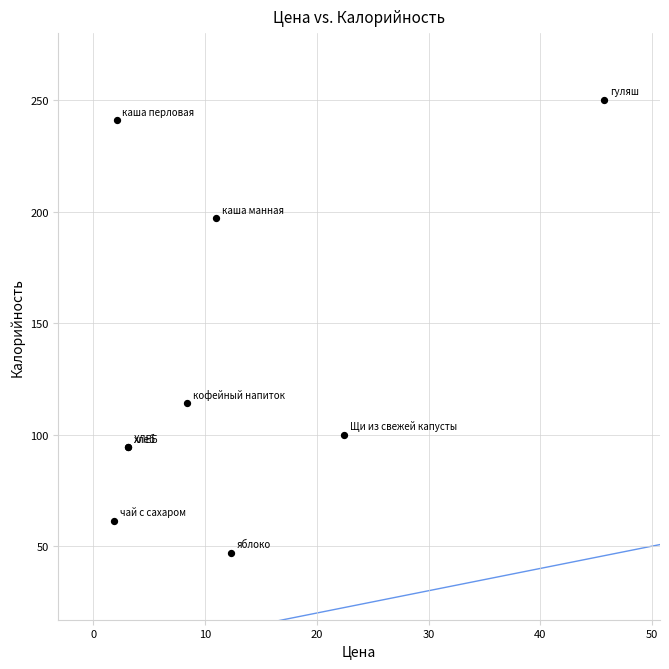

What Y value in the scatter plot is closest to 148?

114.0